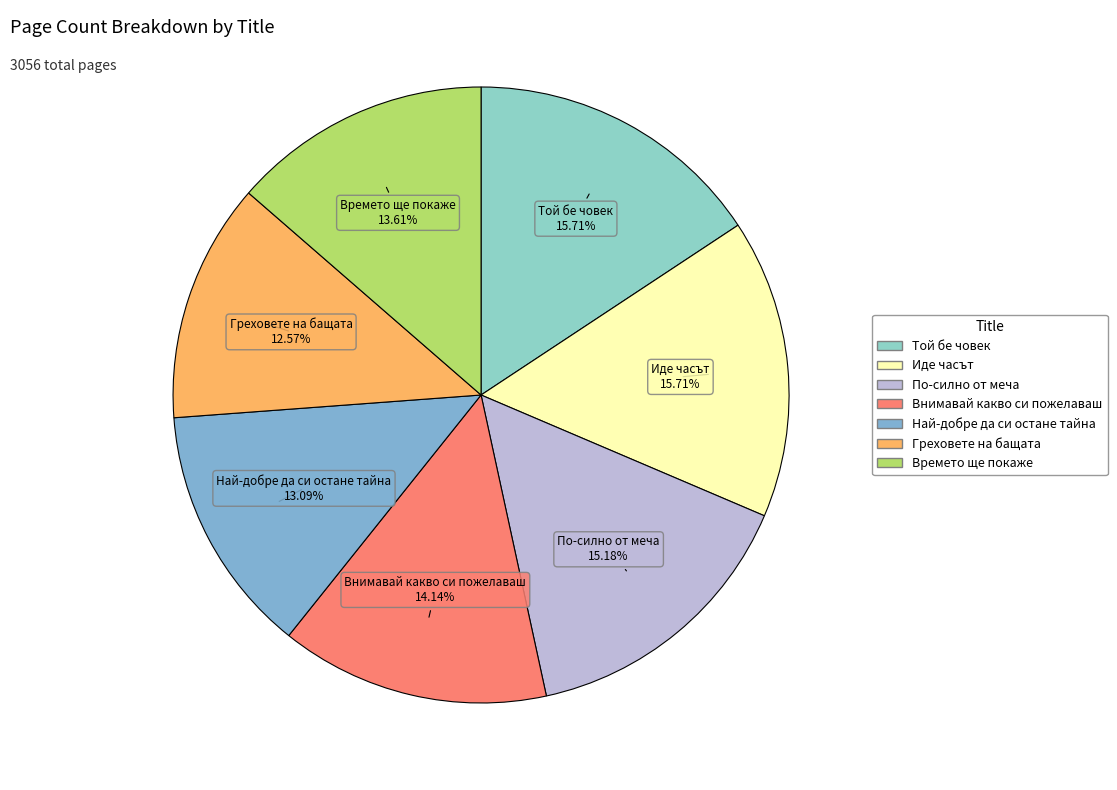

How many slices are in this pie chart?

7